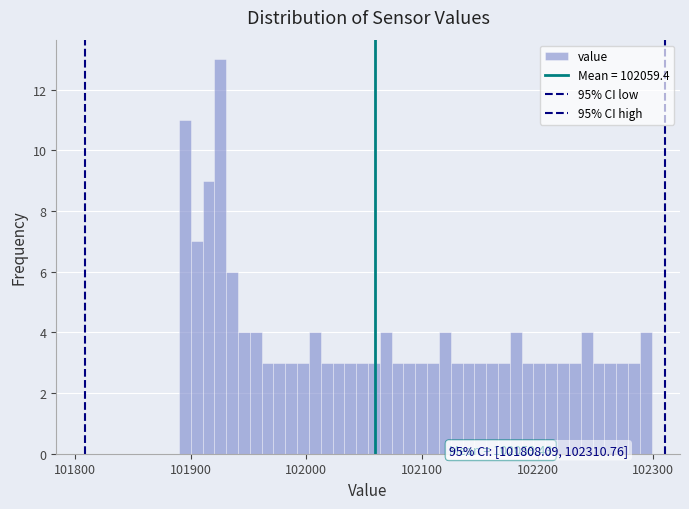

Around what value on the x-axis is the tallest bar? Give the approximate position of its centre, as read against the axis.

101930